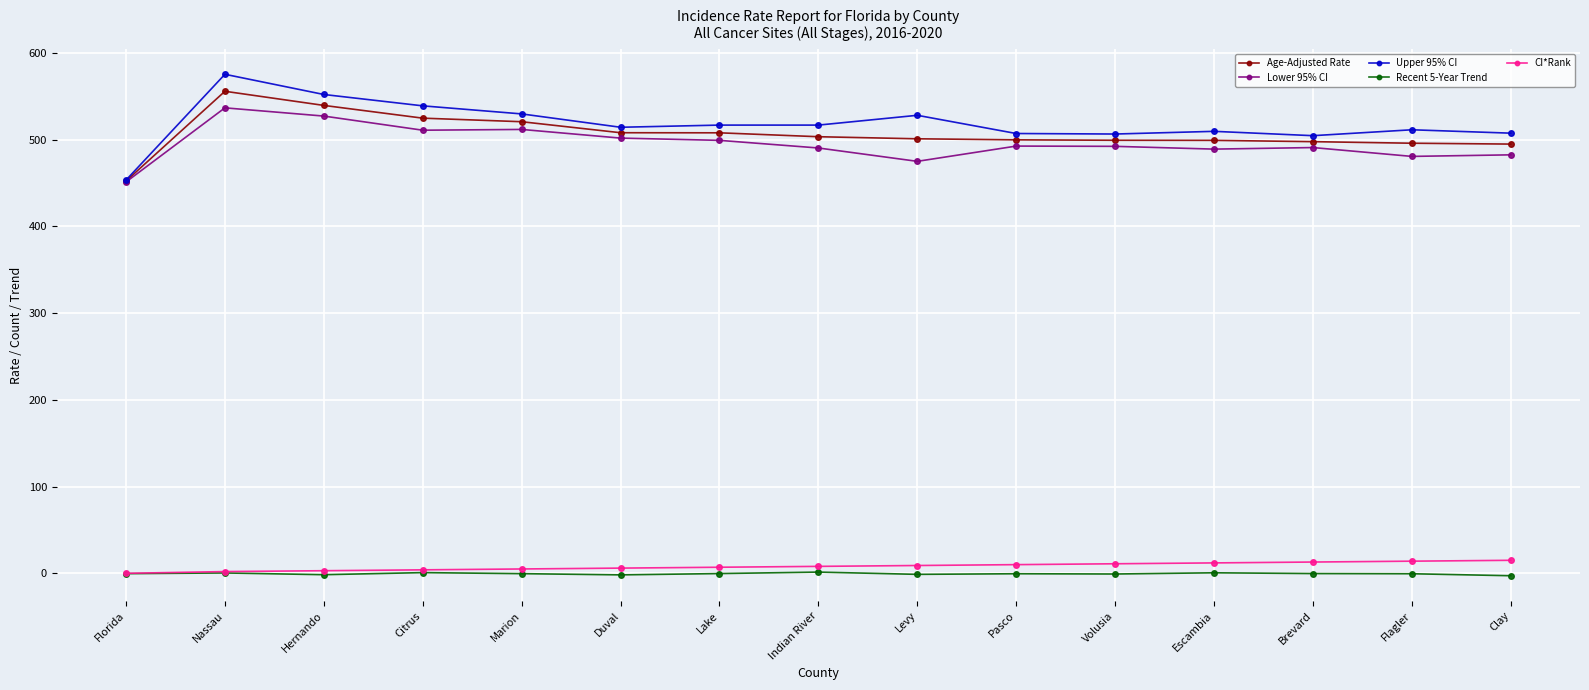

True or false: Recent 5-Year Trend and Upper 95% CI cross at least once.

False